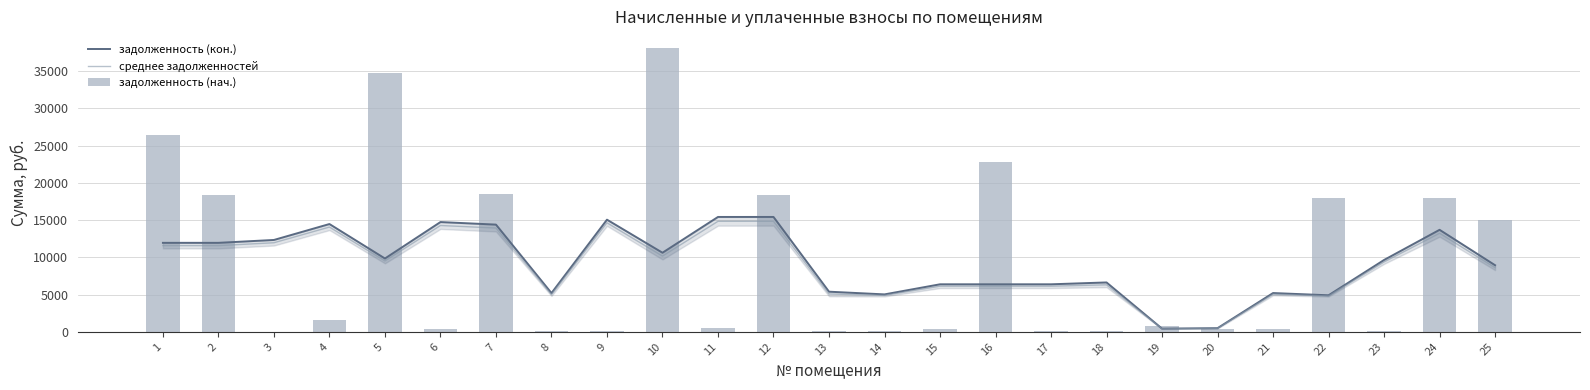

Read the среднее задолженностей value at 19.

405.2